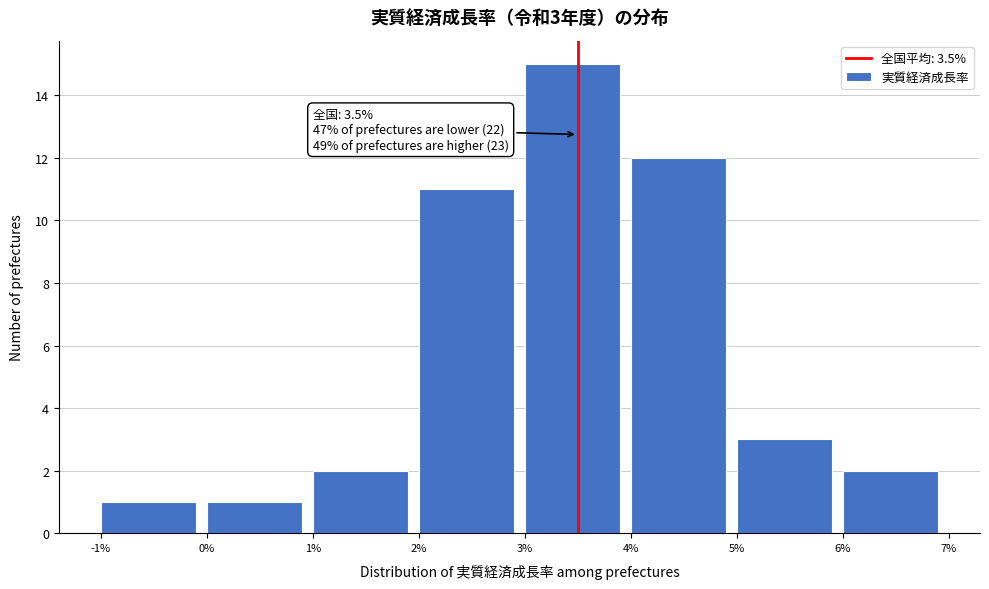

Which range on the x-axis has the tallest bar?

3% to 4%